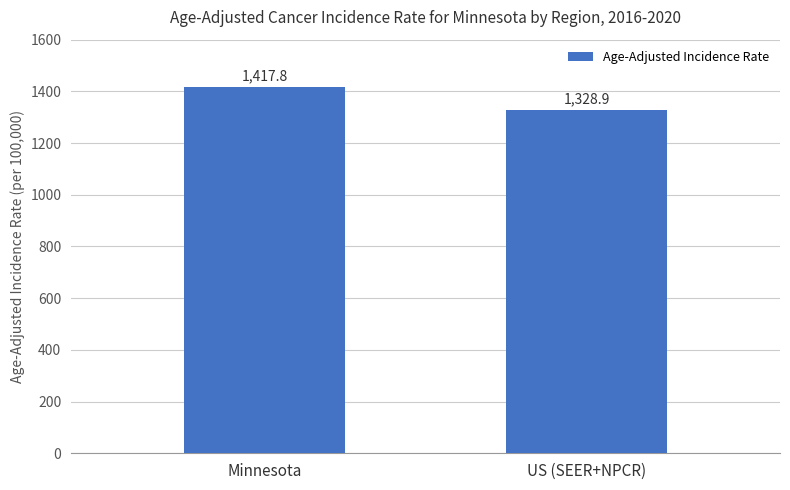

How many values are below 1417?

1